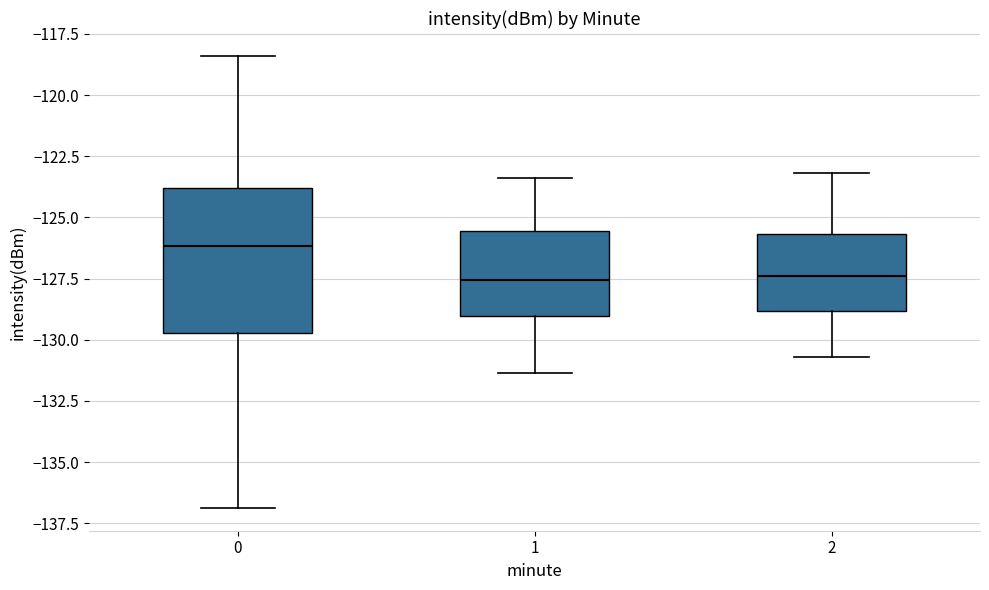

Which box is the tallest, from its lower edge to its upper edge?

0